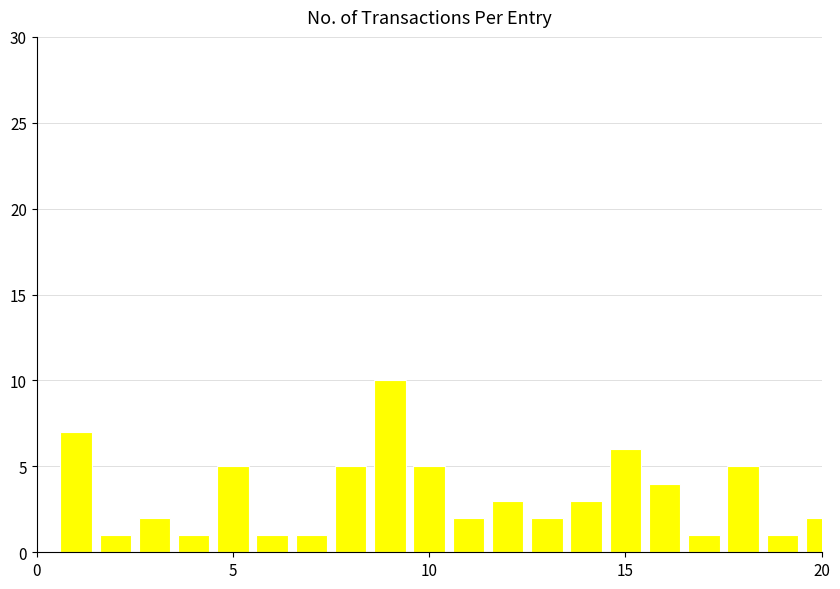

What is the difference between the second highest and second lowest values?

6